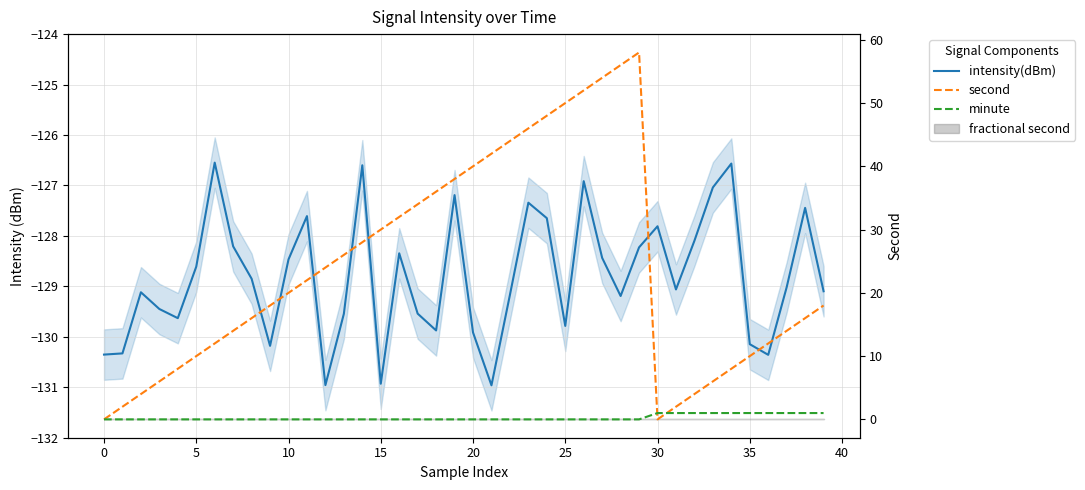

True or false: second has a value of 56.0 at 28.

True